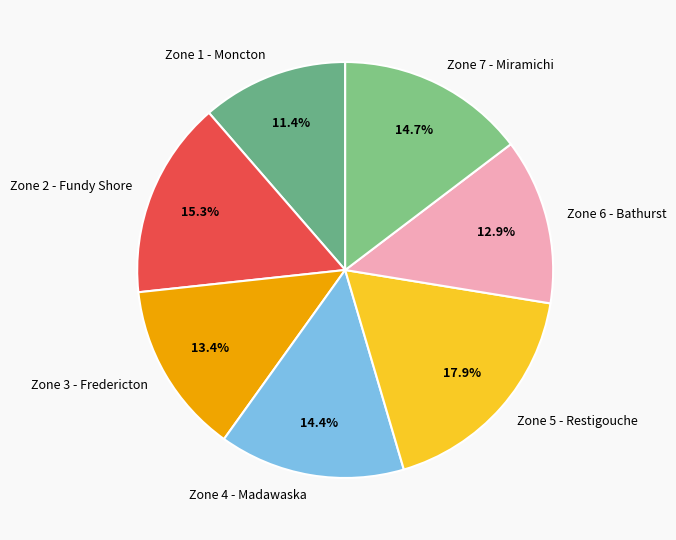

To the nearest percent, what is the difference between the largest and smallest slice percentages?

7%